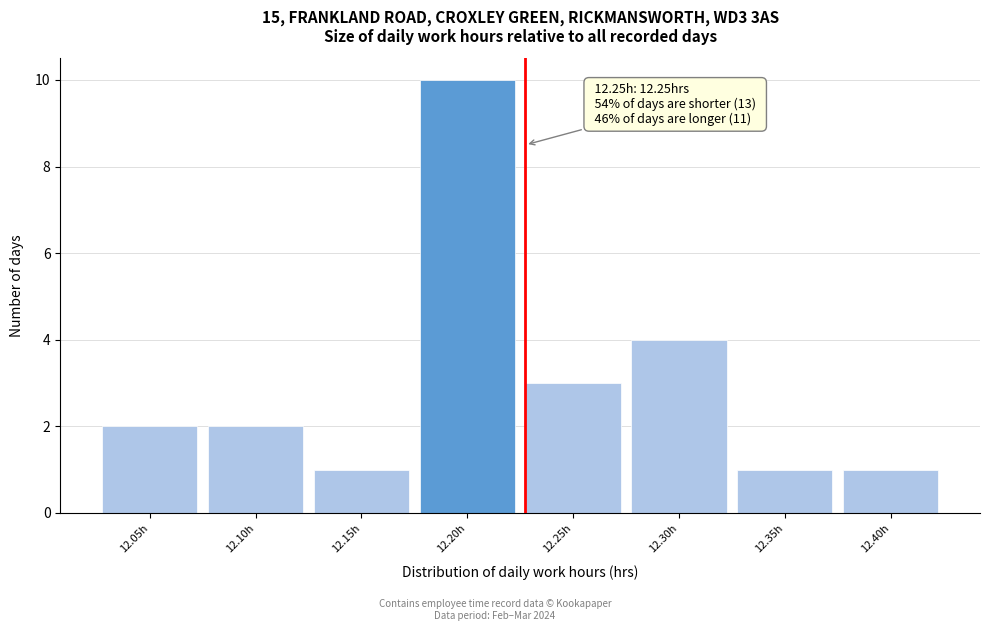

Reading left to right, list all the values displayed in this chart.

12.05h=2	12.10h=2	12.15h=1	12.20h=10	12.25h=3	12.30h=4	12.35h=1	12.40h=1